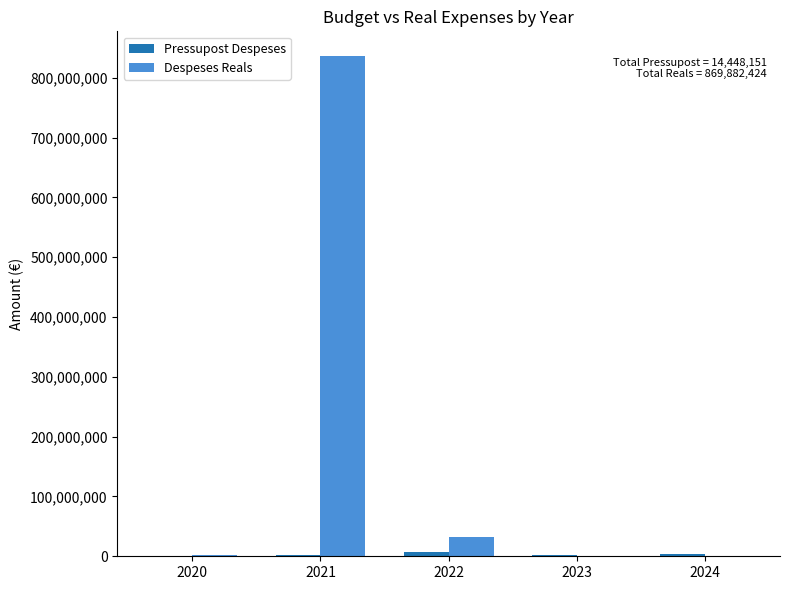

Does the chart contain stacked bars?

No